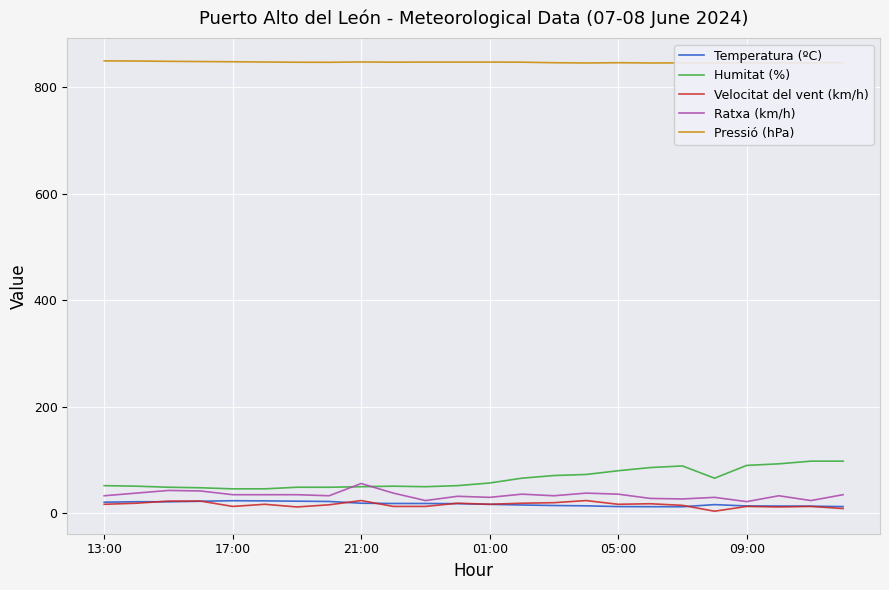

What is the difference between the maximum and minimum values in the Humitat (%) series?

52.0